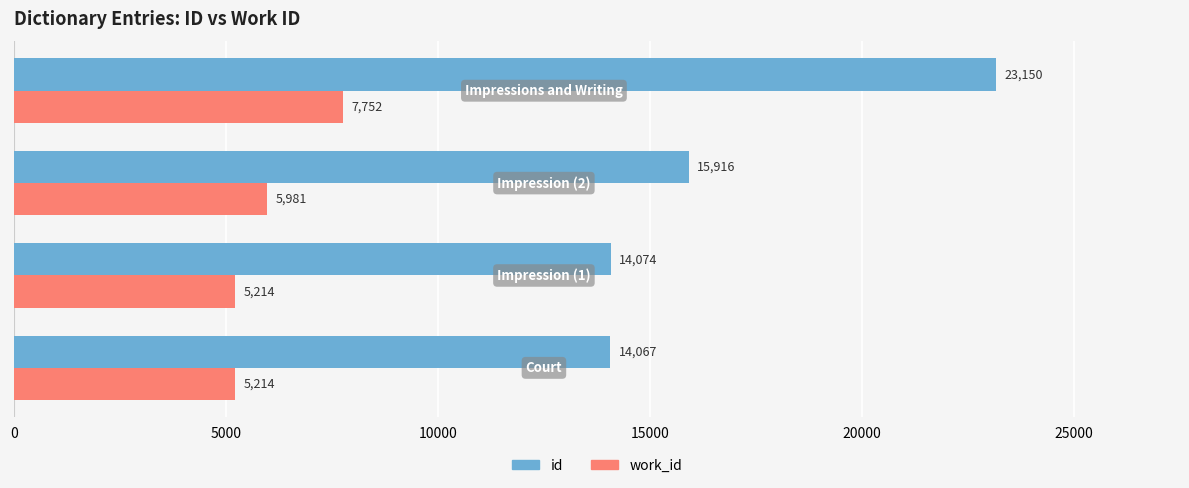

What is the average value of the work_id series?

6040